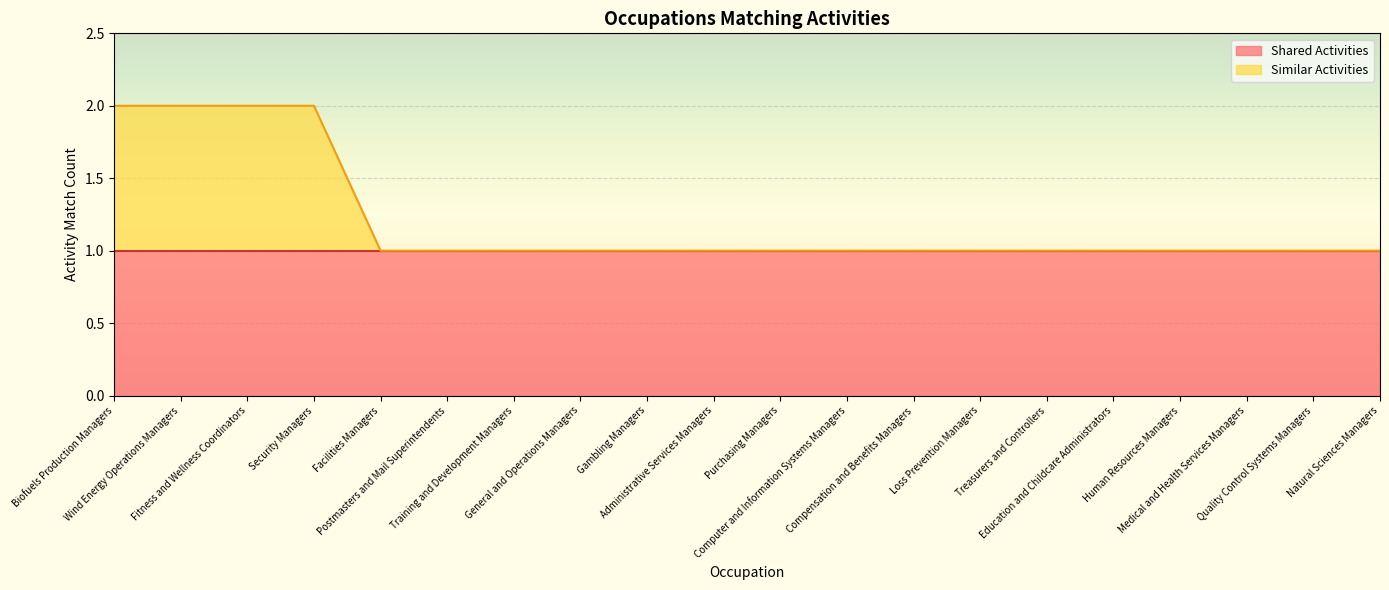

Between Fitness and Wellness Coordinators and Biofuels Production Managers, which is larger?

Fitness and Wellness Coordinators